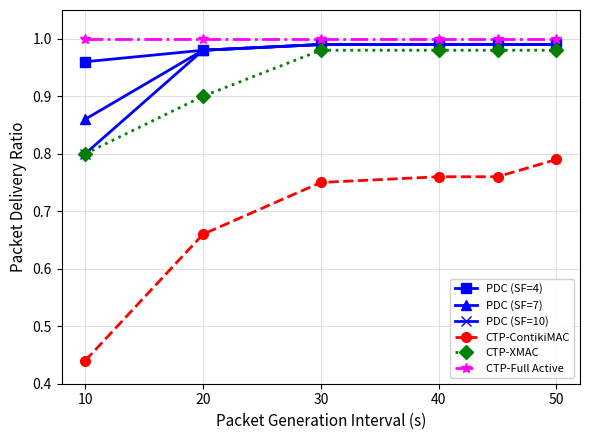

Which series has the largest range (max minus min)?

CTP-ContikiMAC